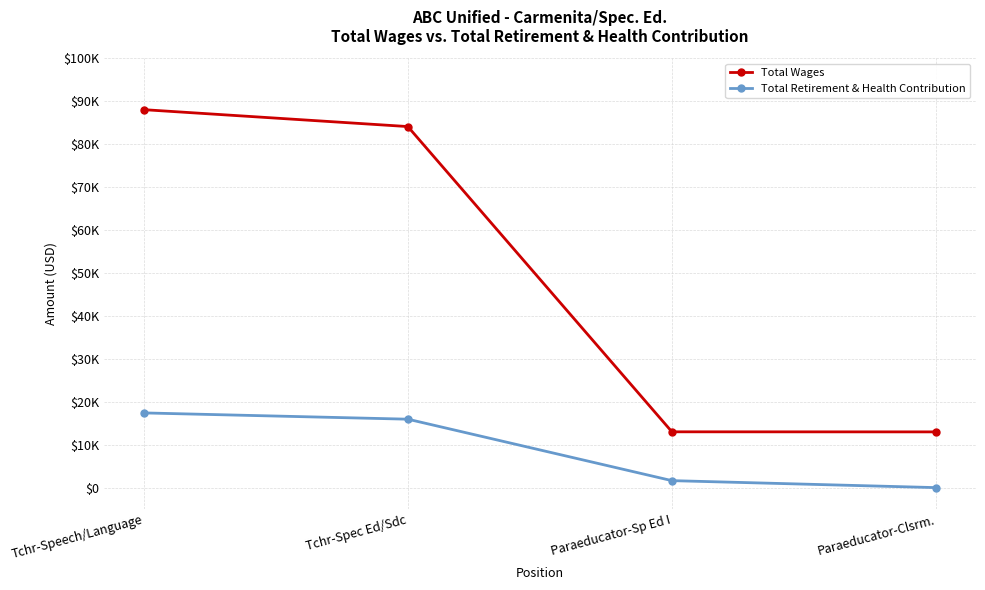

What position from the right is Tchr-Speech/Language?

4